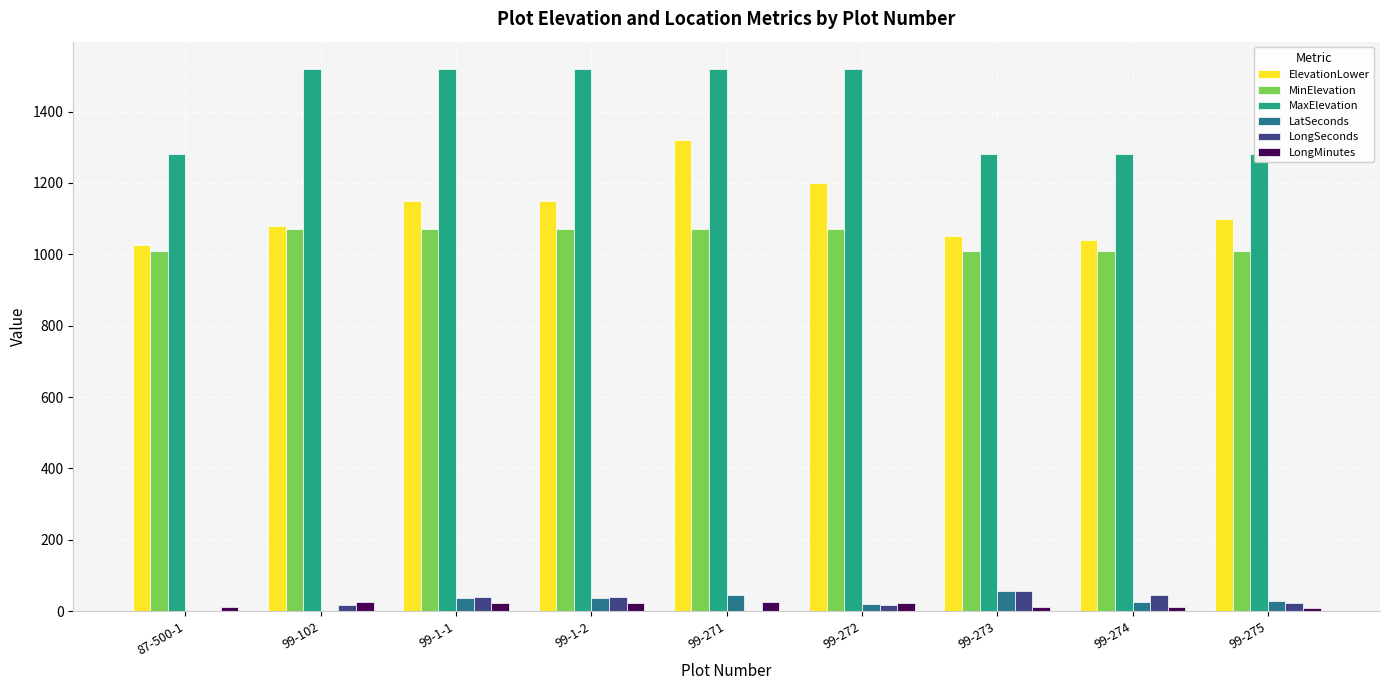

The value of LatSeconds at 99-271 is 44. True or false?

True